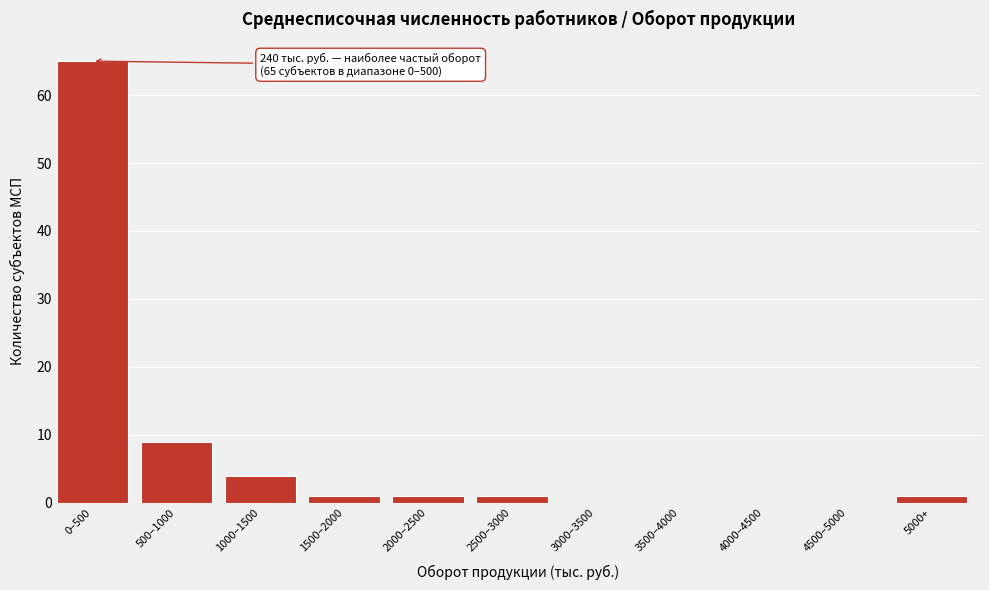

Reading right to left, extract all data points from this chart.

5000+=1	4500–5000=0	4000–4500=0	3500–4000=0	3000–3500=0	2500–3000=1	2000–2500=1	1500–2000=1	1000–1500=4	500–1000=9	0–500=65